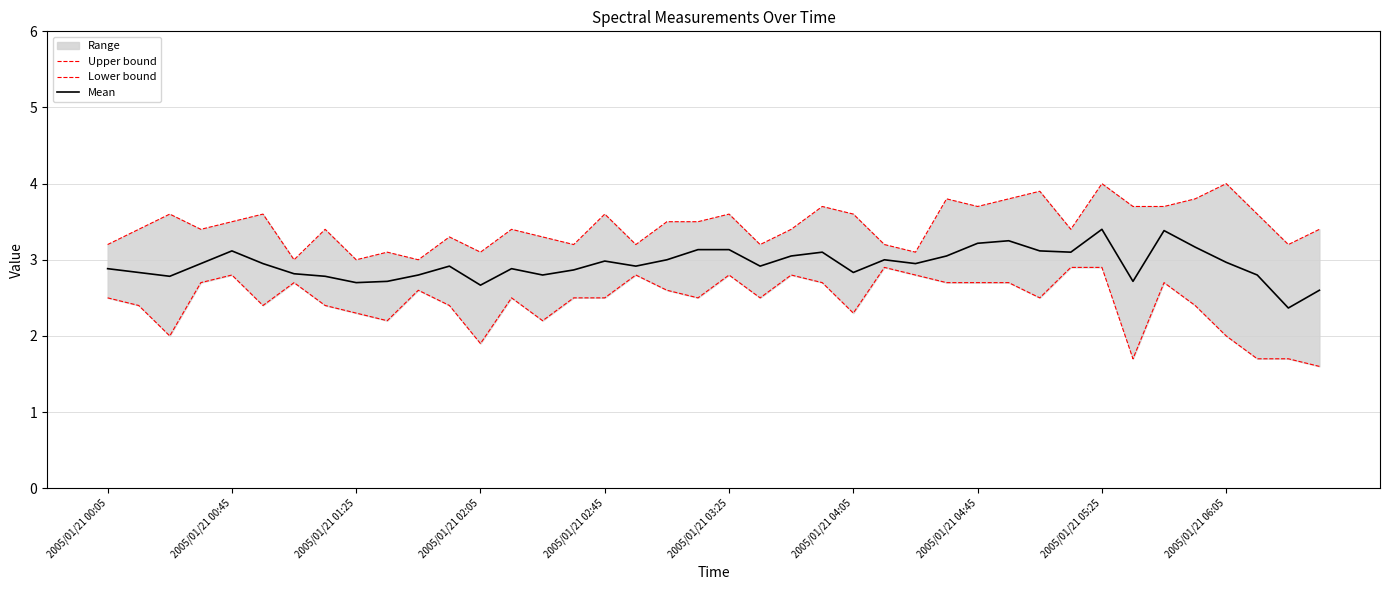

Is it true that Mean equals 0.9 at 2005/01/21 05:25?

False